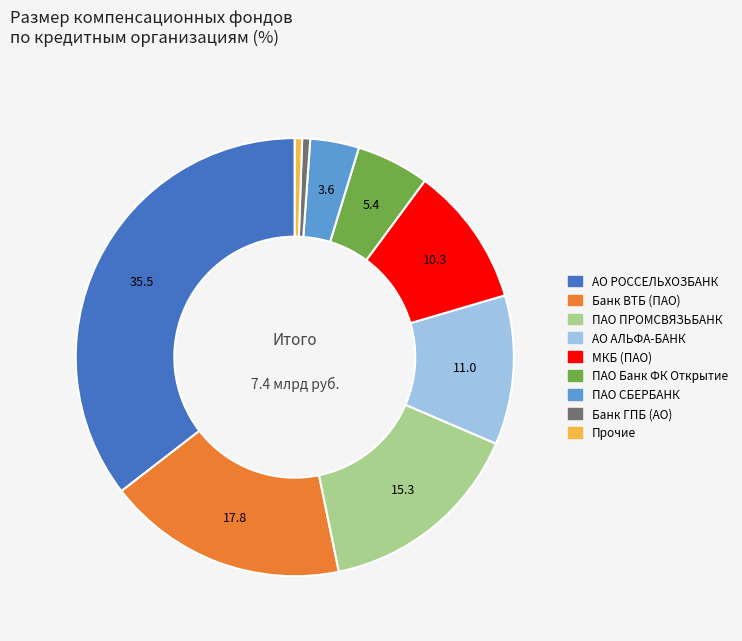

Is there a majority slice in this chart?

No